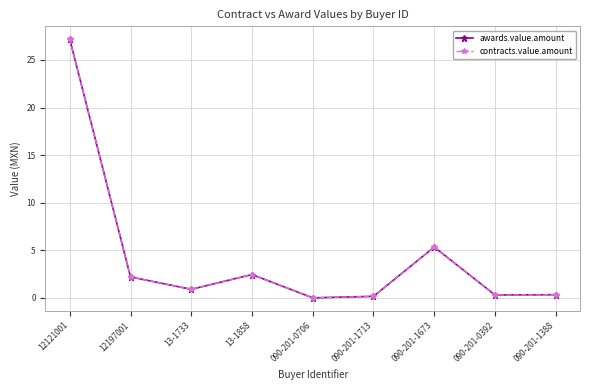

What is the average value of the contracts.value.amount series?

4.3